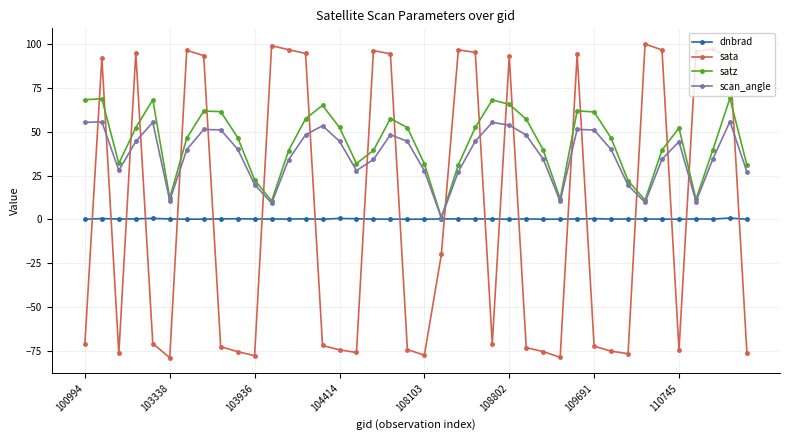

What is the difference between the maximum and second lowest values in the dnbrad series?

0.6